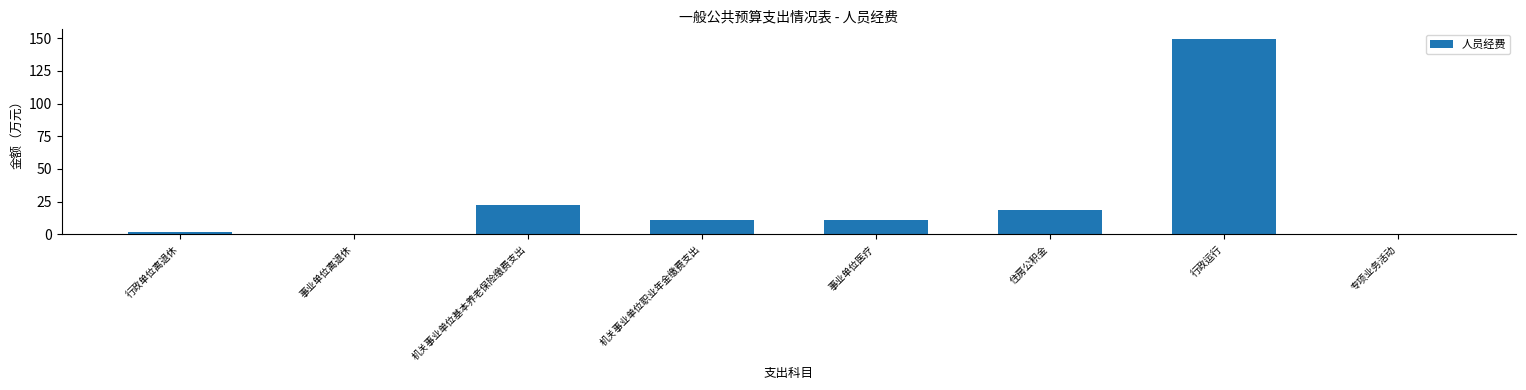

Between 机关事业单位基本养老保险缴费支出 and 事业单位医疗, which is larger?

机关事业单位基本养老保险缴费支出